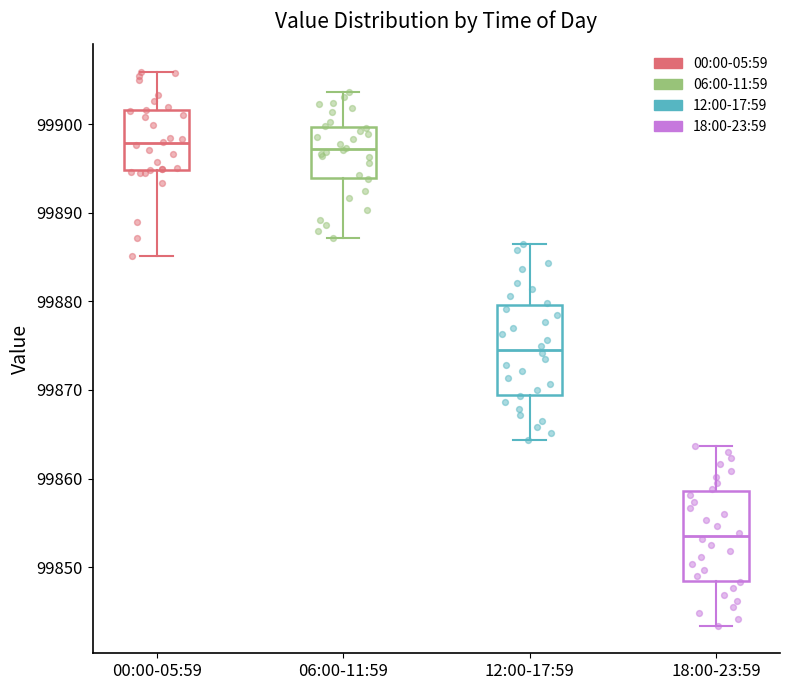

Reading left to right, transcribe this box plot: for each box, give where its median line is, the range the box spans, and where its two whiskers end, as read against the y-axis. The values are not printed on the chart, so give them approximately, as read against the axis.

00:00-05:59: median 99898, box 99895 to 99902, whiskers 99885 to 99906
06:00-11:59: median 99897, box 99894 to 99900, whiskers 99887 to 99904
12:00-17:59: median 99875, box 99869 to 99880, whiskers 99864 to 99887
18:00-23:59: median 99854, box 99848 to 99859, whiskers 99843 to 99864